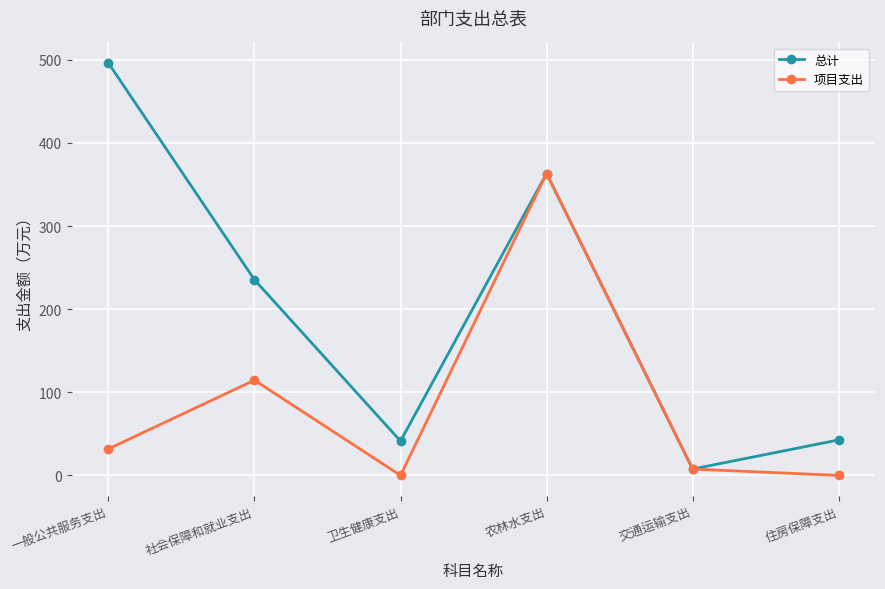

What are all the series names shown in the legend?

总计, 项目支出